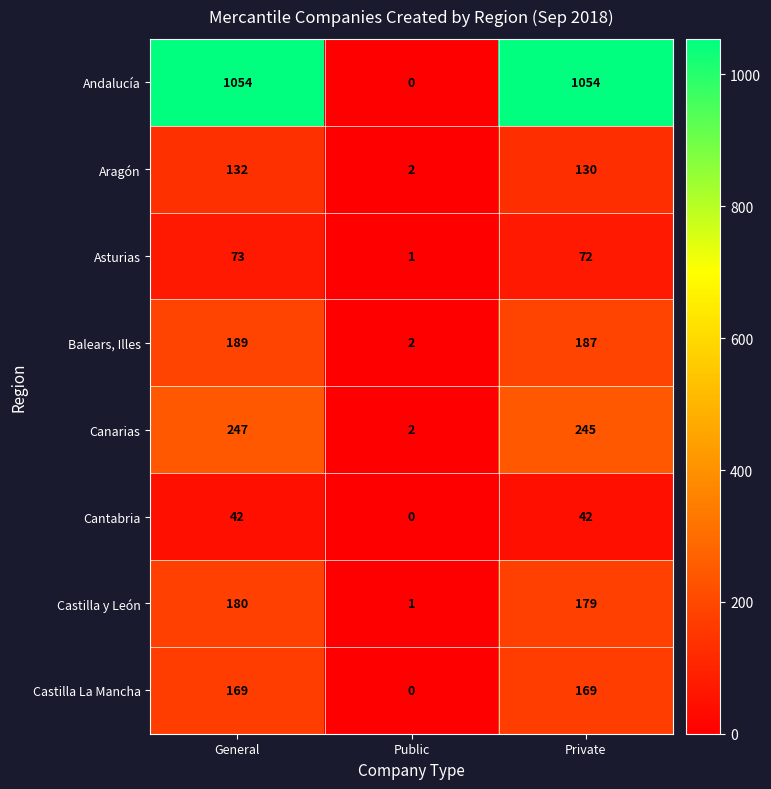

How many data points in Asturias are less than 72?

1